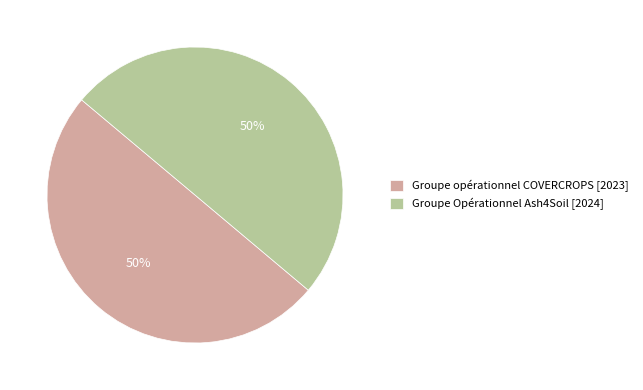

What is the ratio of the value at Groupe opérationnel COVERCROPS [2023] to the value at Groupe Opérationnel Ash4Soil [2024]?

1.0